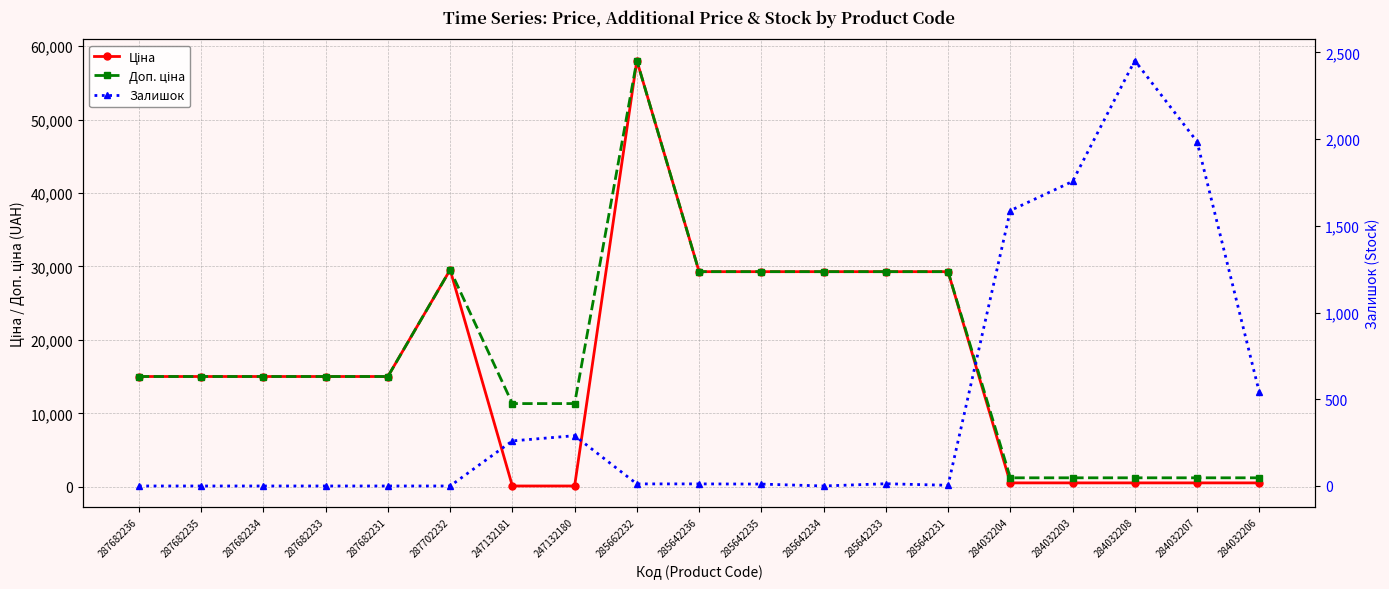

What are all the series names shown in the legend?

Ціна, Доп. ціна, Залишок